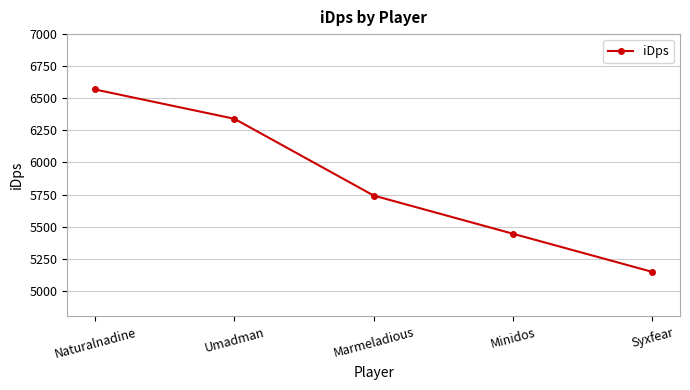

What is the greatest value displayed?

6568.4